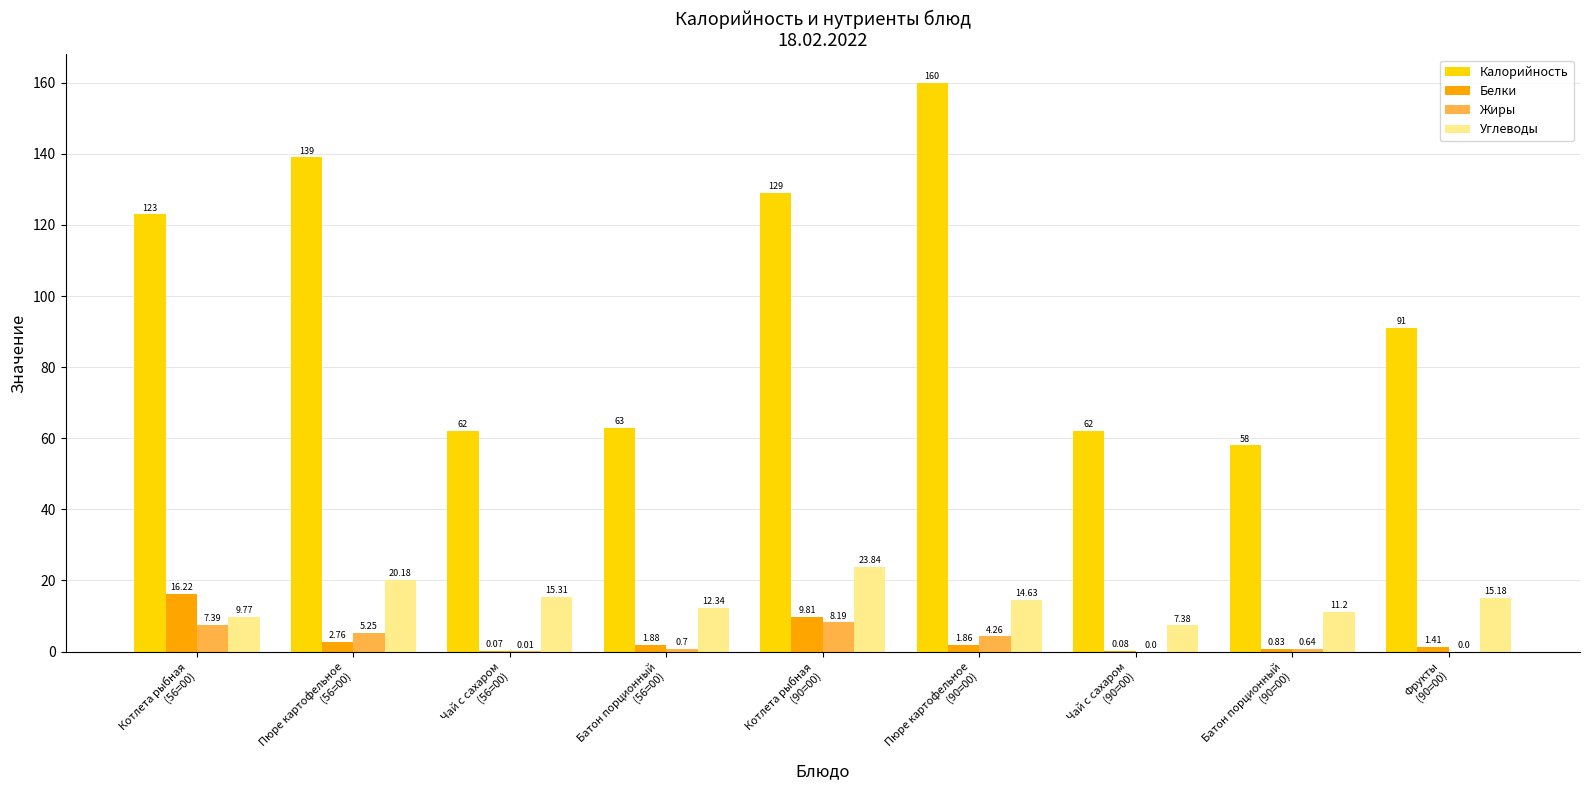

Is it true that Углеводы equals 14.6 at Пюре картофельное
(90=00)?

True